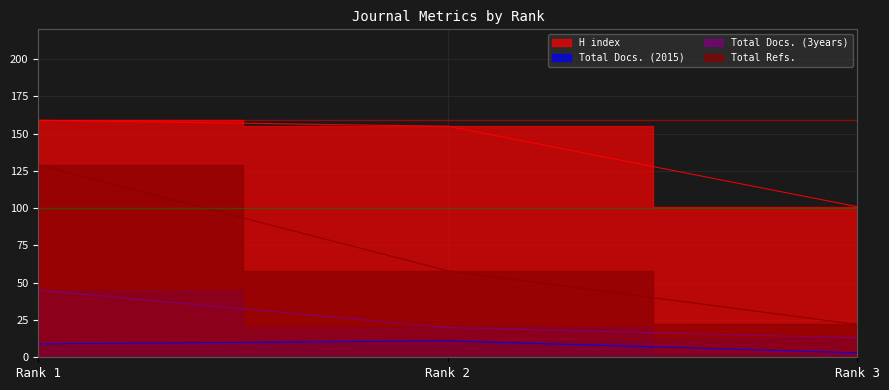

Which has a higher value, Rank 3 or Rank 2?

Rank 2